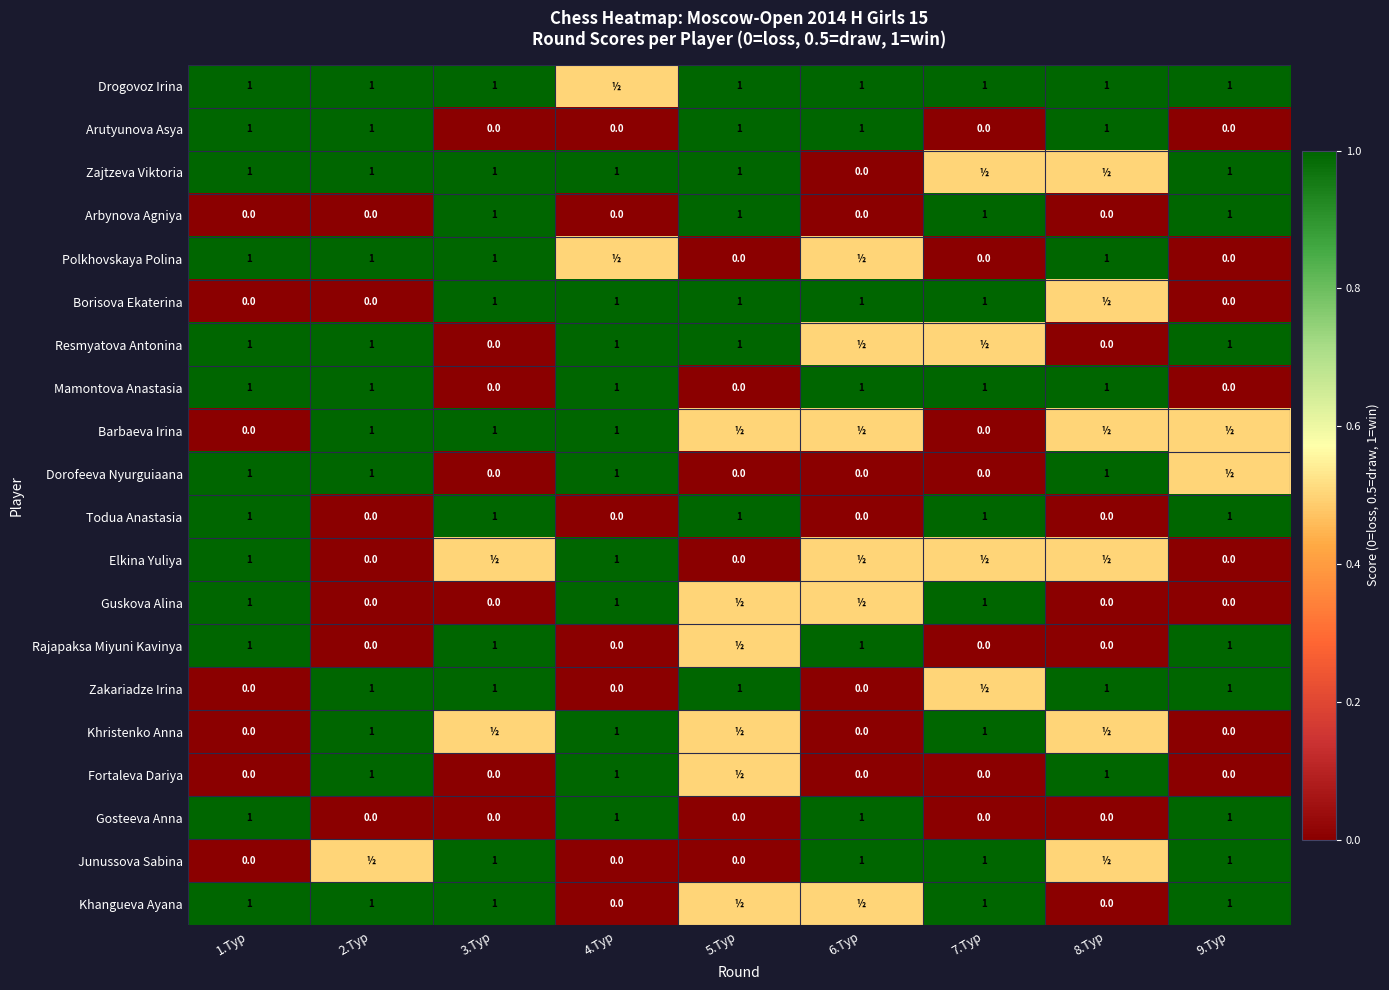

Is the value of Polkhovskaya Polina at 2.Тур greater than the value of Gosteeva Anna at 2.Тур?

Yes